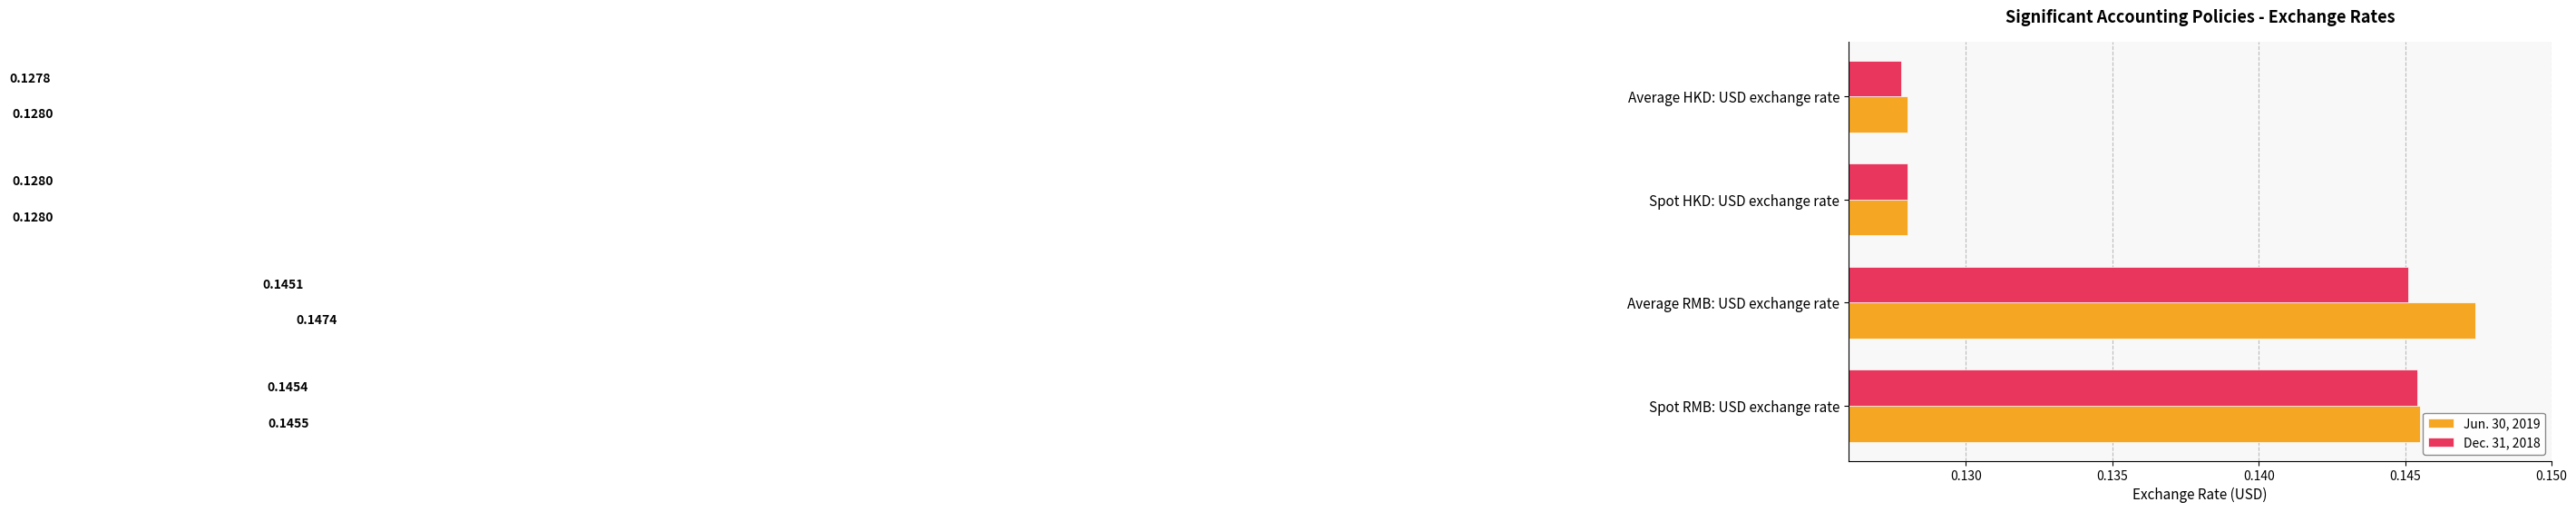

Rank the series by their average value, from lowest to highest.

Dec. 31, 2018, Jun. 30, 2019